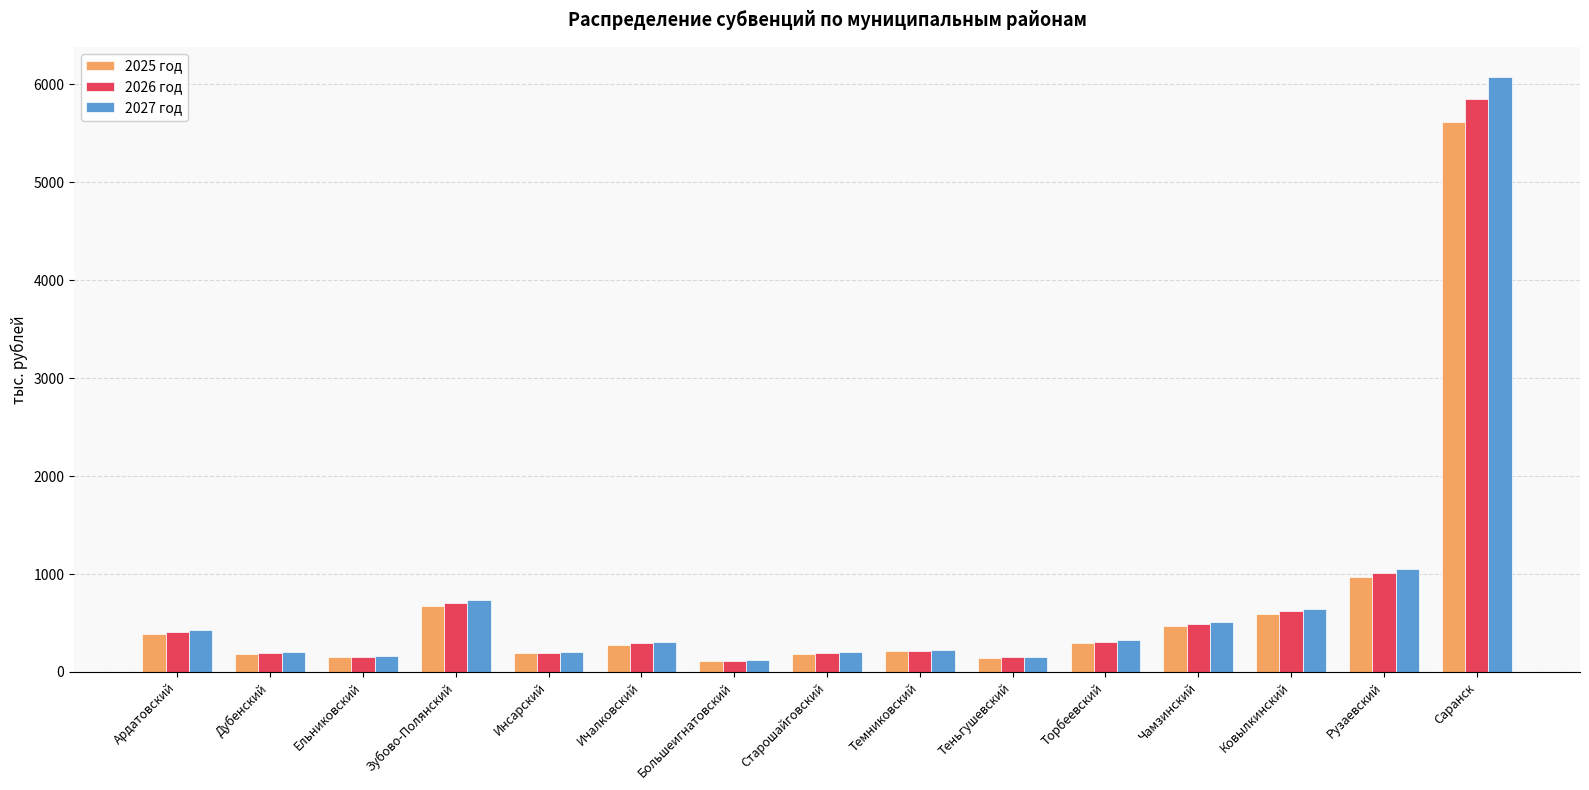

What is the spread (max minus min) of values at Дубенский?

15.2